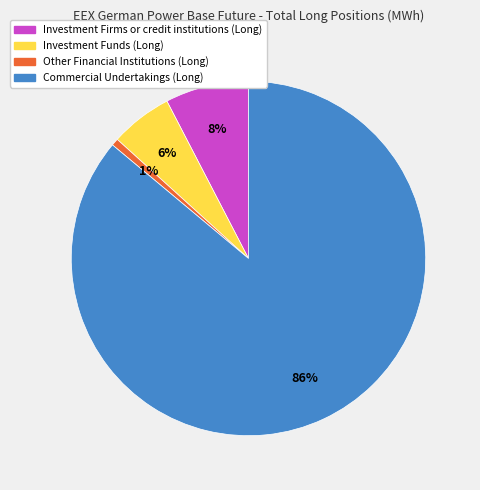

Is it true that Investment Firms or credit institutions (Long) is 2% of the pie?

False